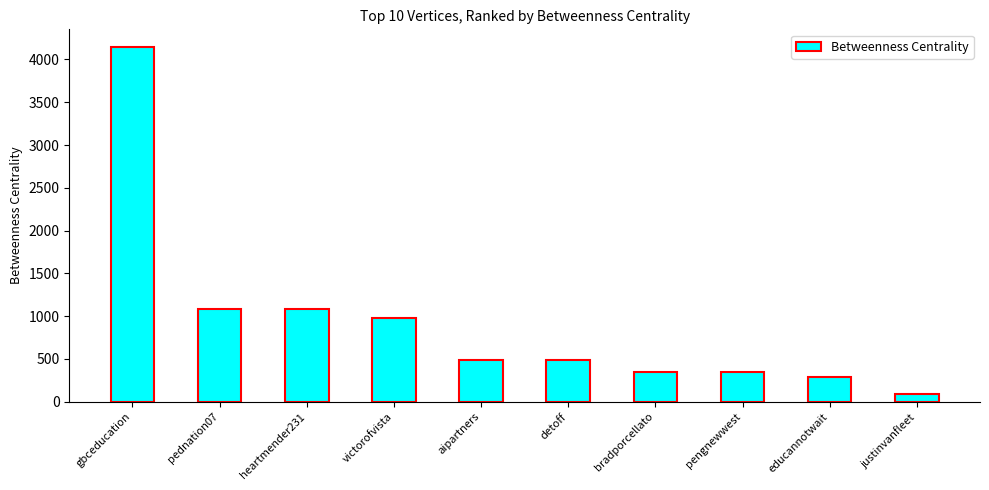

Between bradporcellato and detoff, which is larger?

detoff